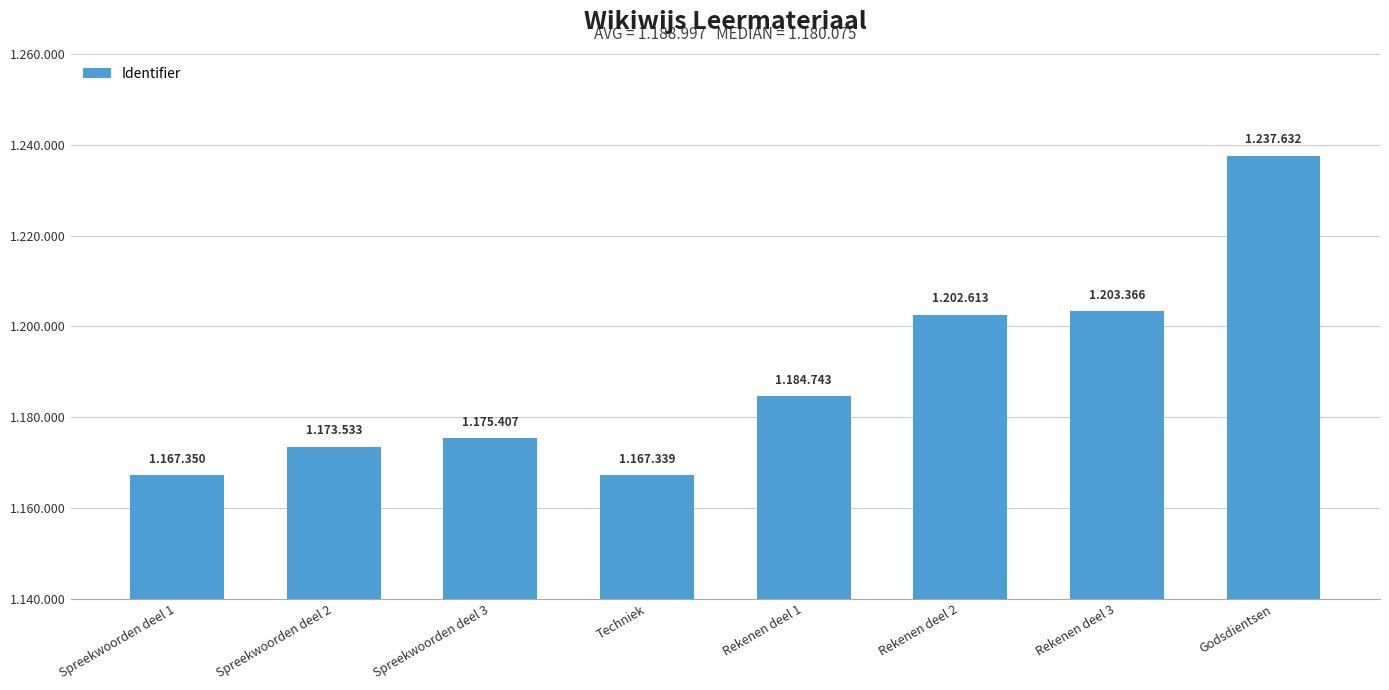

Does the chart contain any negative values?

No